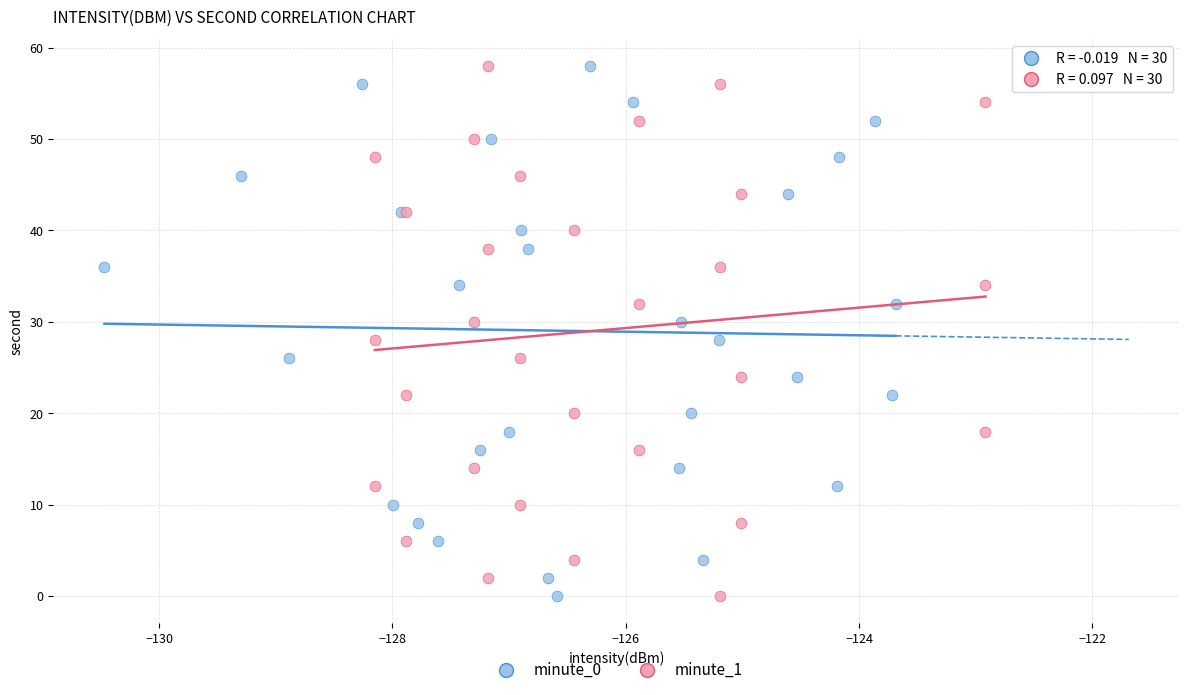

What are all the series names shown in the legend?

minute_0, minute_1